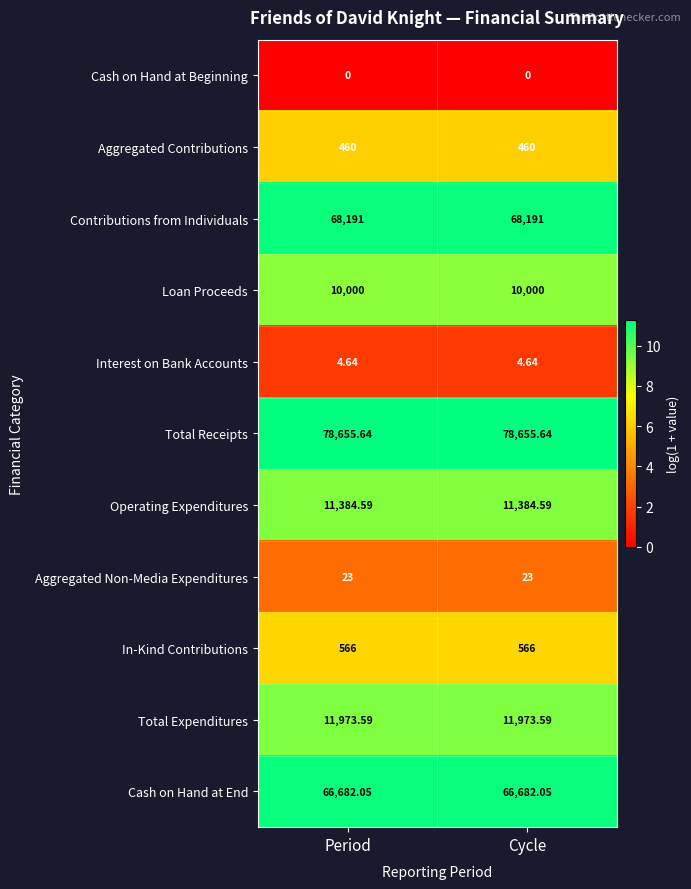

At Period, list the series in order from largest to smallest.

Total Receipts, Contributions from Individuals, Cash on Hand at End, Total Expenditures, Operating Expenditures, Loan Proceeds, In-Kind Contributions, Aggregated Contributions, Aggregated Non-Media Expenditures, Interest on Bank Accounts, Cash on Hand at Beginning